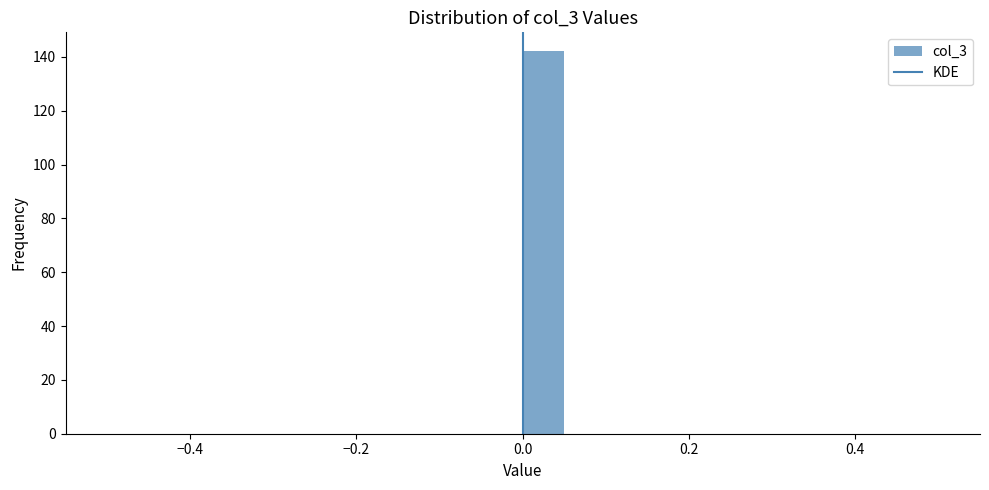

Read against the x-axis, roughly where is the centre of the tallest bar?

0.02